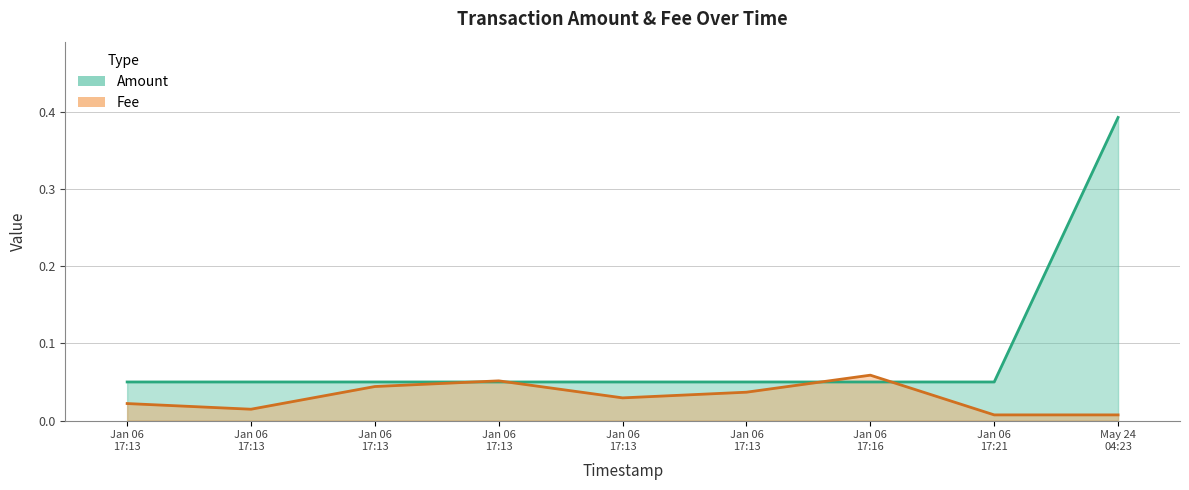

Which category has the highest value in the Fee series?

Jan 06 17:16